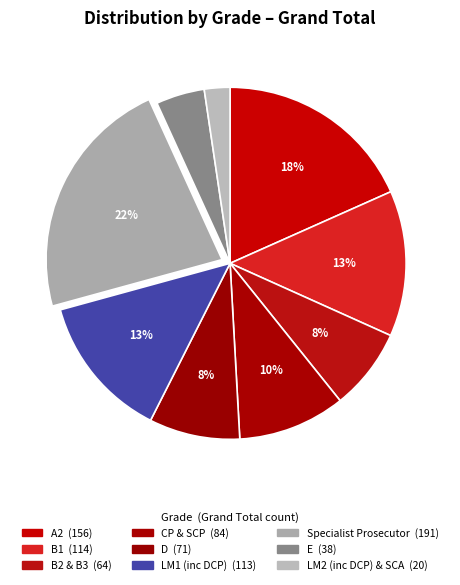

To the nearest percent, what portion does LM2 (inc DCP) & SCA represent?

2%